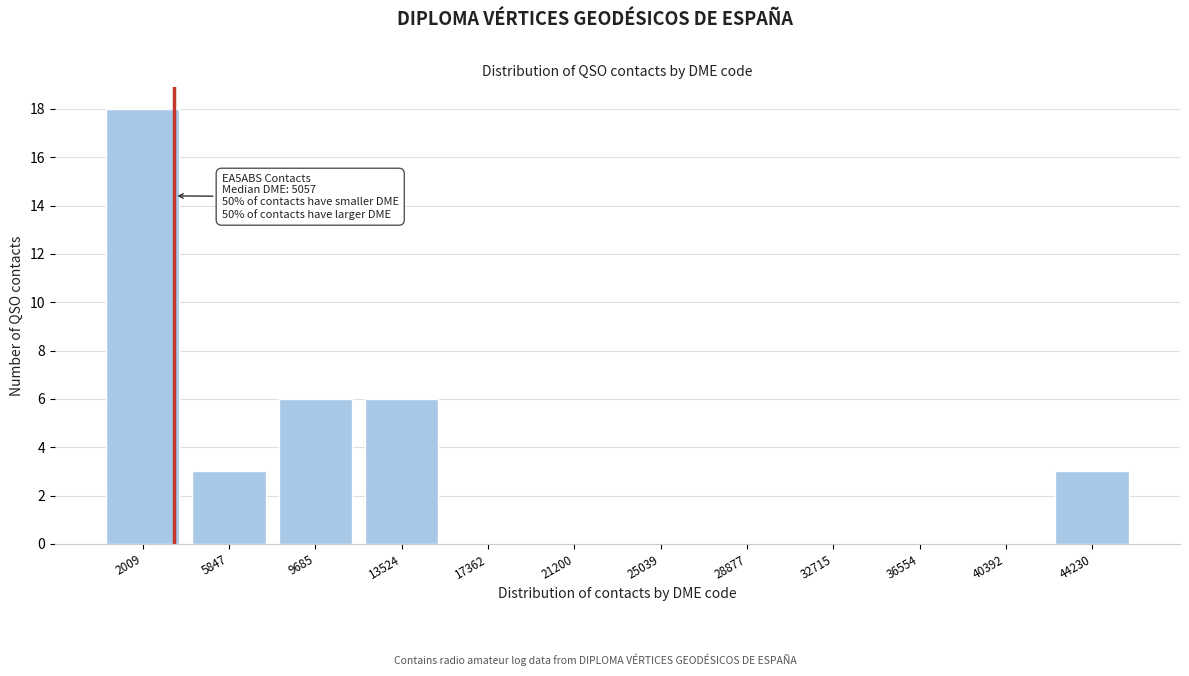

Reading left to right, what are all the values shown in this chart?

2009=18	5847=3	9685=6	13524=6	17362=0	21200=0	25039=0	28877=0	32715=0	36554=0	40392=0	44230=3